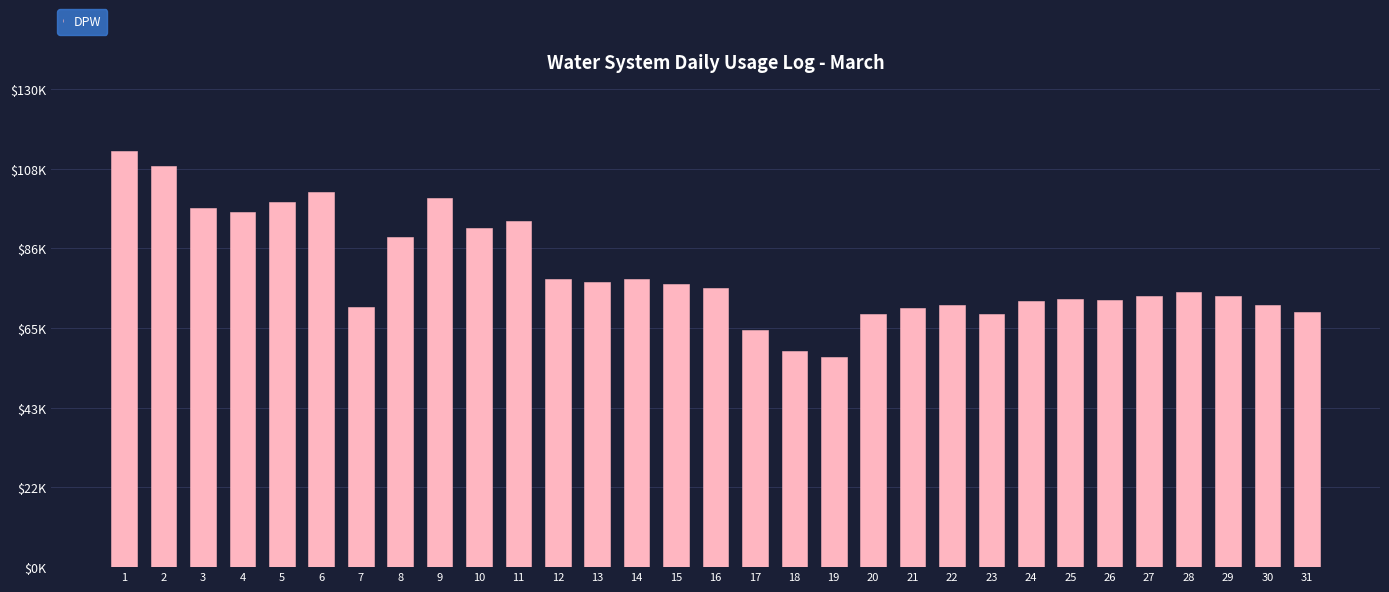

What is the ratio of the value at 26 to the value at 1?

0.6